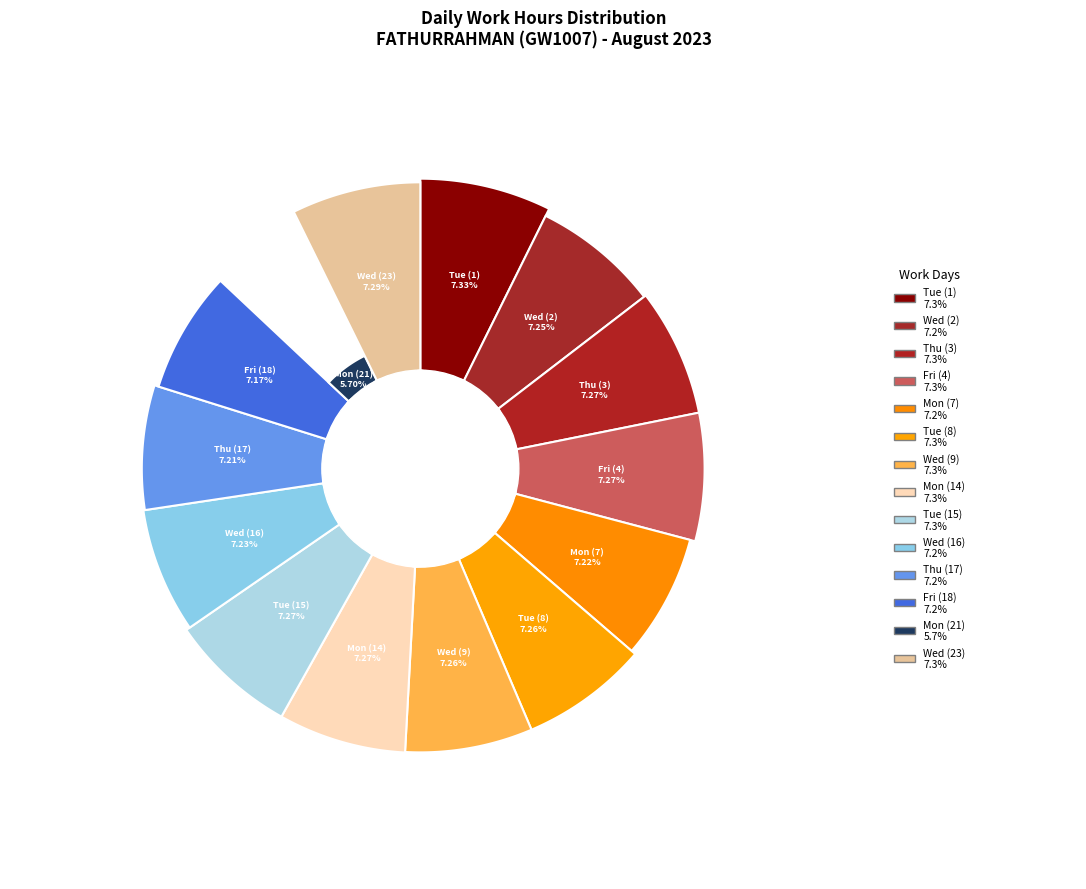

True or false: Thu (3) accounts for 7% of the total.

True